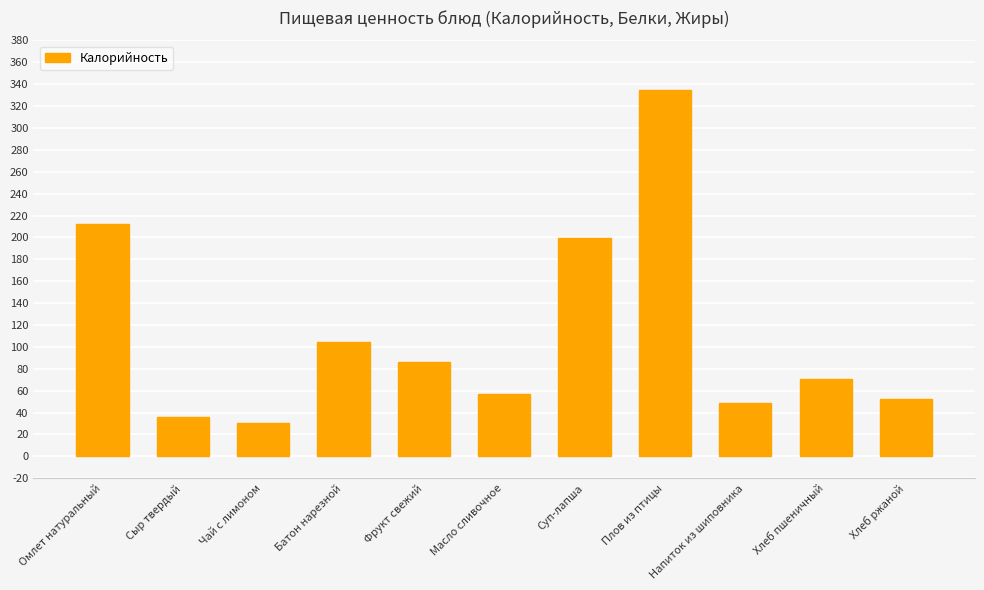

Reading left to right, what are all the values shown in this chart?

Омлет натуральный=212.2	Сыр твердый=36.4	Чай с лимоном=30.8	Батон нарезной=104.8	Фрукт свежий=86.0	Масло сливочное=56.6	Суп-лапша=199.2	Плов из птицы=335.1	Напиток из шиповника=48.3	Хлеб пшеничный=70.5	Хлеб ржаной=52.2